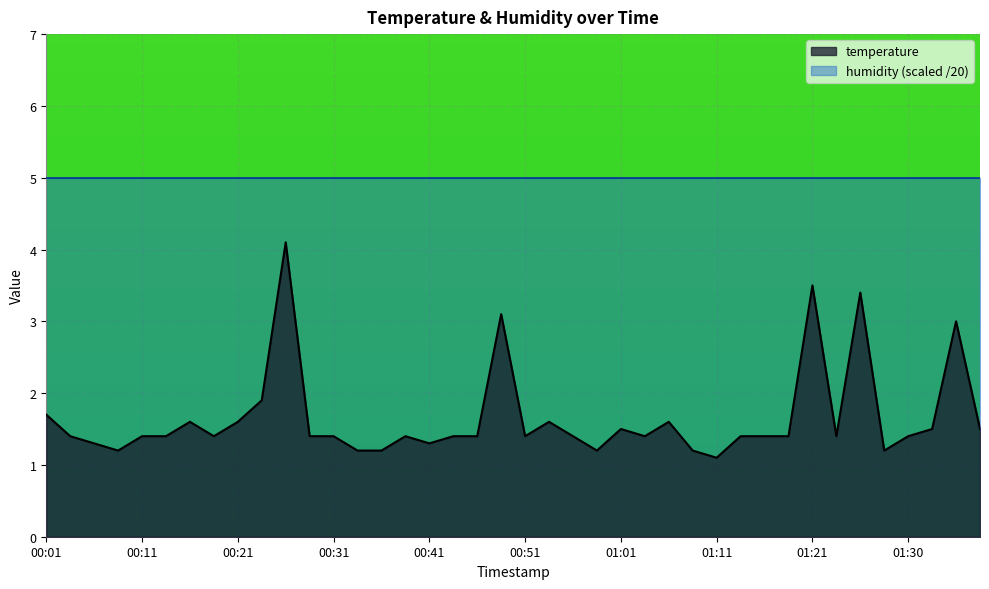

Does the chart display data point markers on the line(s)?

No